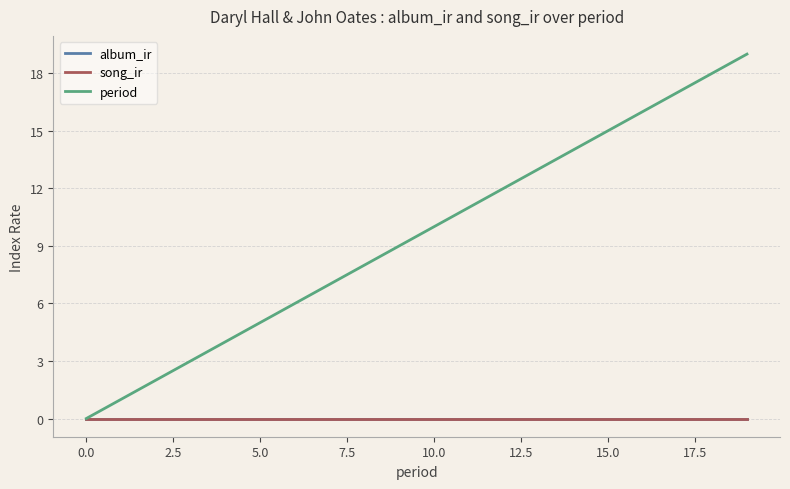

Does the chart display data point markers on the line(s)?

No